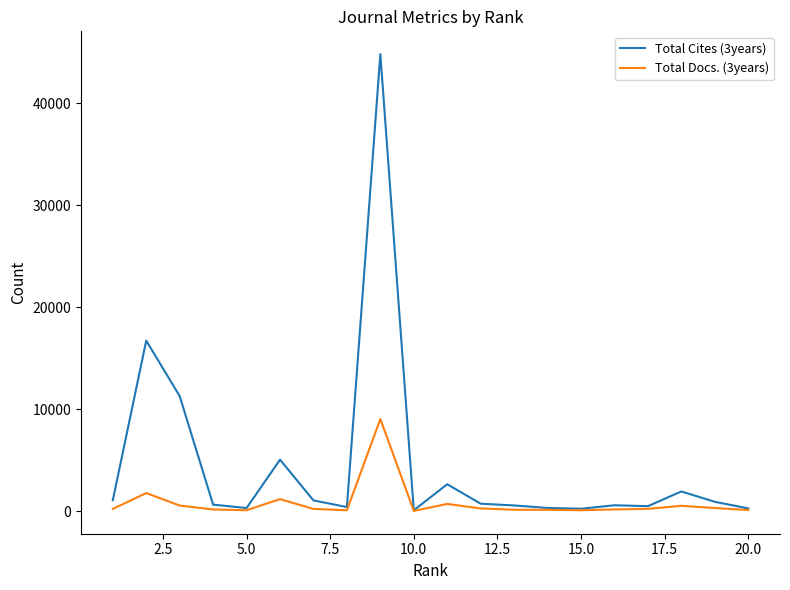

Which series has the largest total across all categories?

Total Cites (3years)